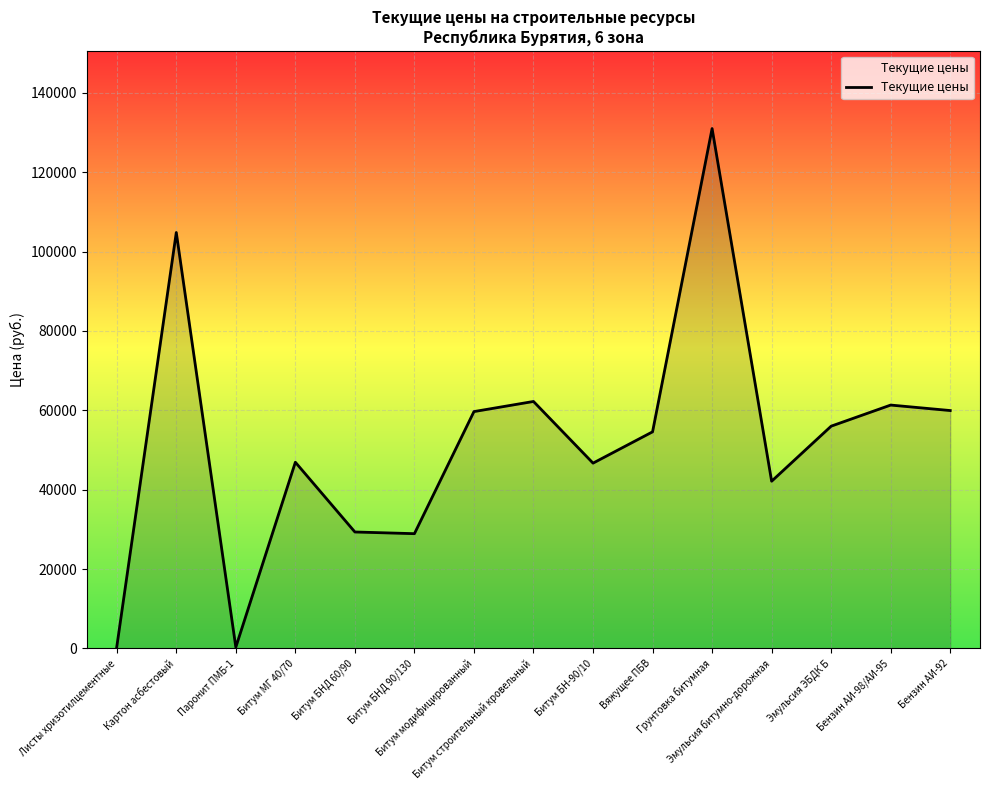

Between Грунтовка битумная and Эмульсия ЭБДК Б, which is larger?

Грунтовка битумная